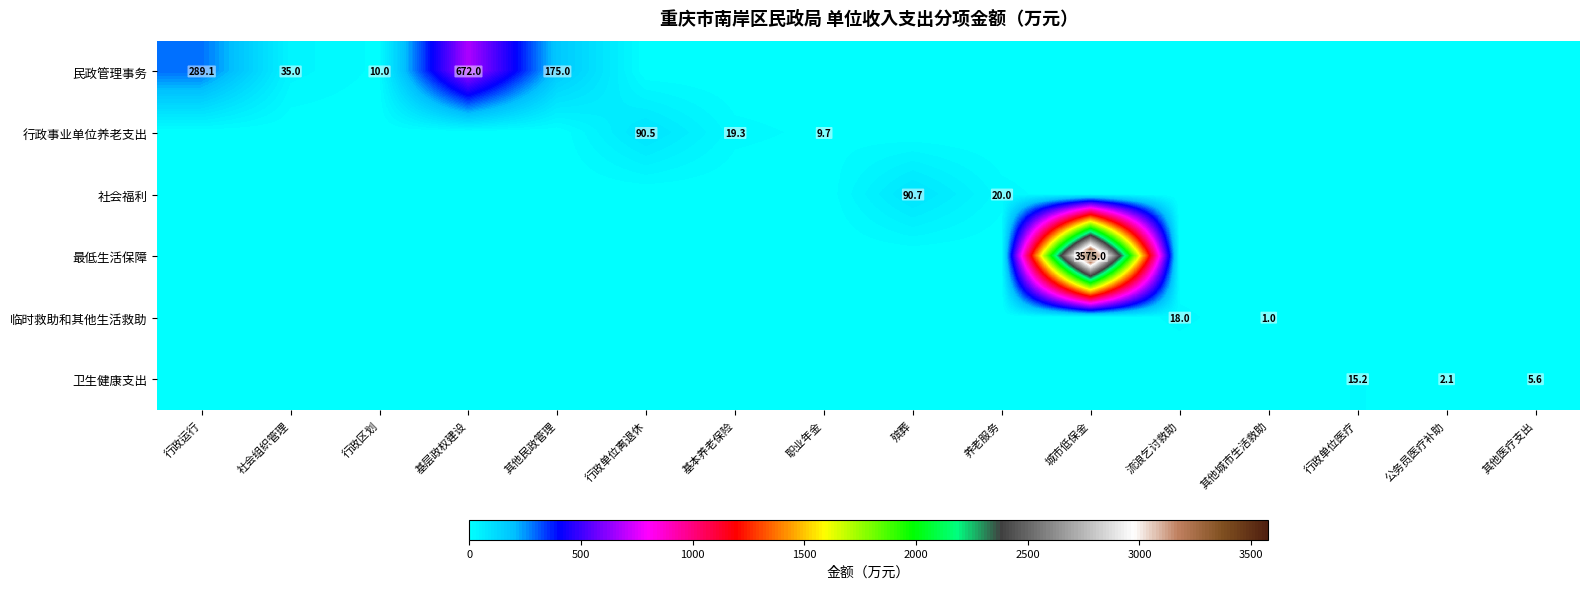

Which has a higher value, 行政单位离退休 or 基层政权建设?

基层政权建设